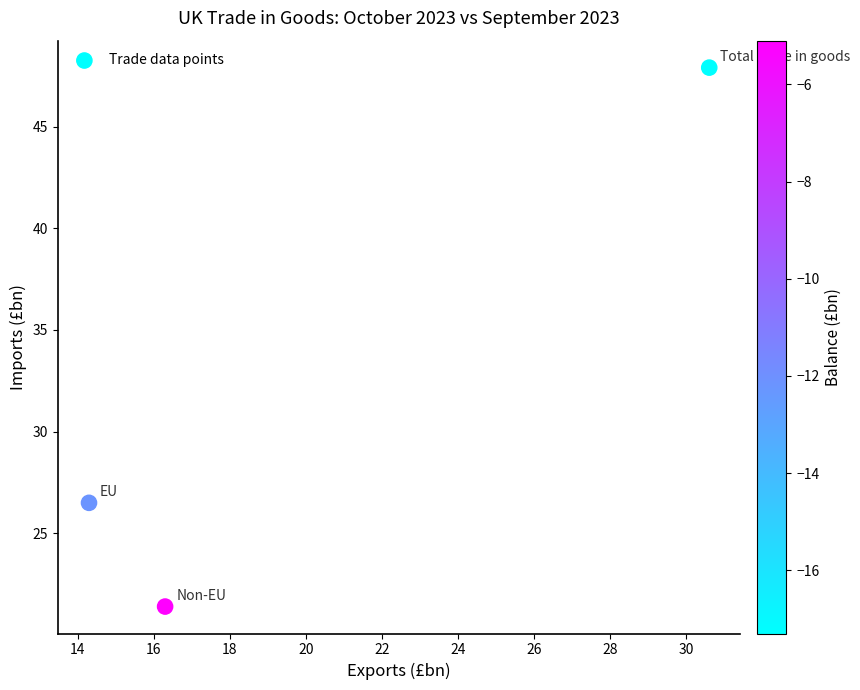

What is the average Y value?

31.9